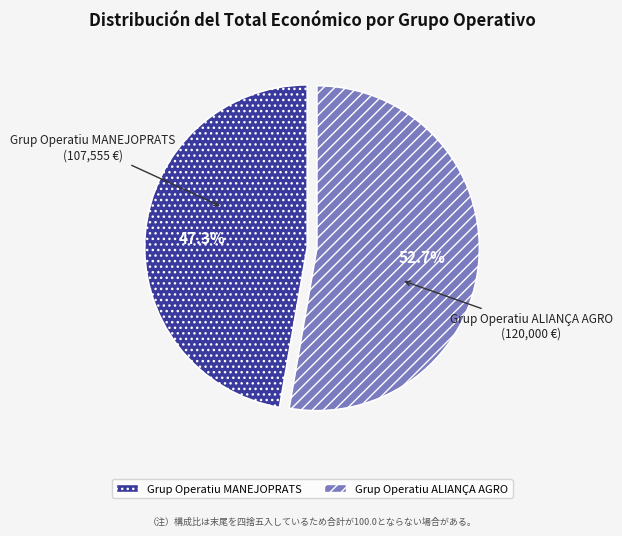

What is the largest slice in the pie chart?

Grup Operatiu ALIANÇA AGRO